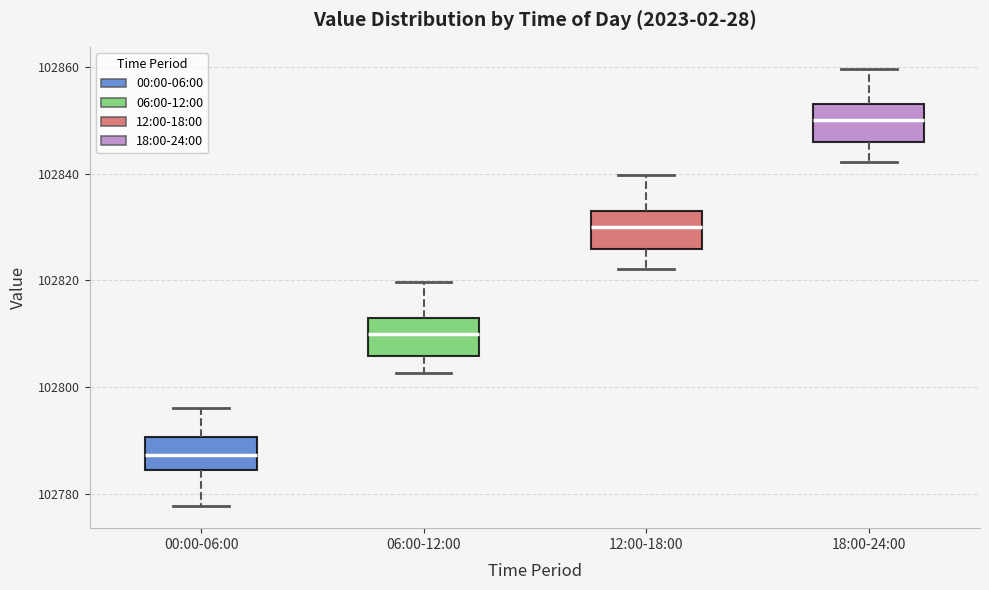

Reading left to right, transcribe this box plot: for each box, give where its median line is, the range the box spans, and where its two whiskers end, as read against the y-axis. The values are not printed on the chart, so give them approximately, as read against the axis.

00:00-06:00: median 102788, box 102784 to 102790, whiskers 102778 to 102796
06:00-12:00: median 102810, box 102806 to 102814, whiskers 102802 to 102820
12:00-18:00: median 102830, box 102826 to 102834, whiskers 102822 to 102840
18:00-24:00: median 102850, box 102846 to 102854, whiskers 102842 to 102860